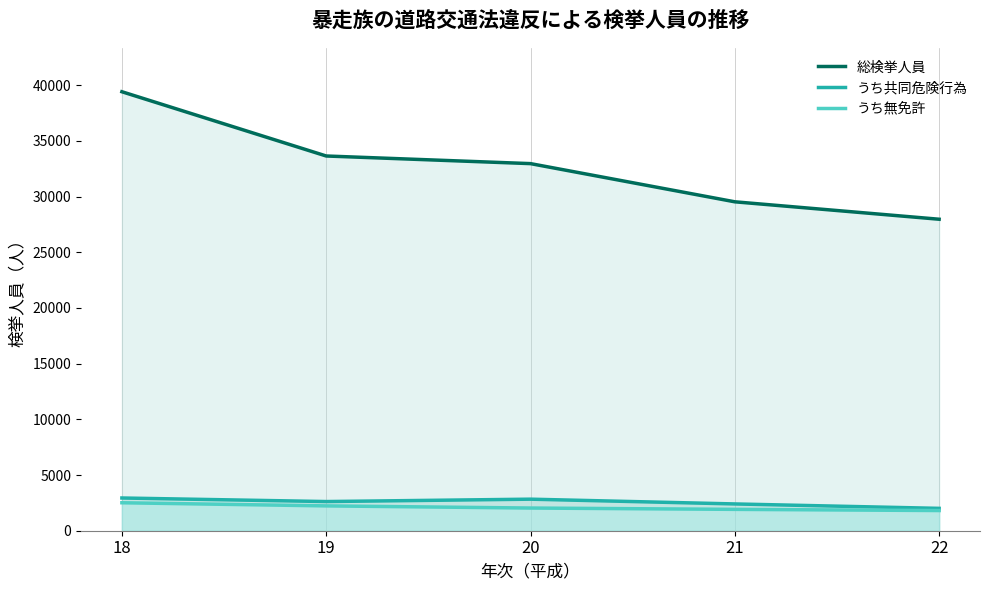

What is the value of the うち無免許 point at the 2nd from the left?

2230